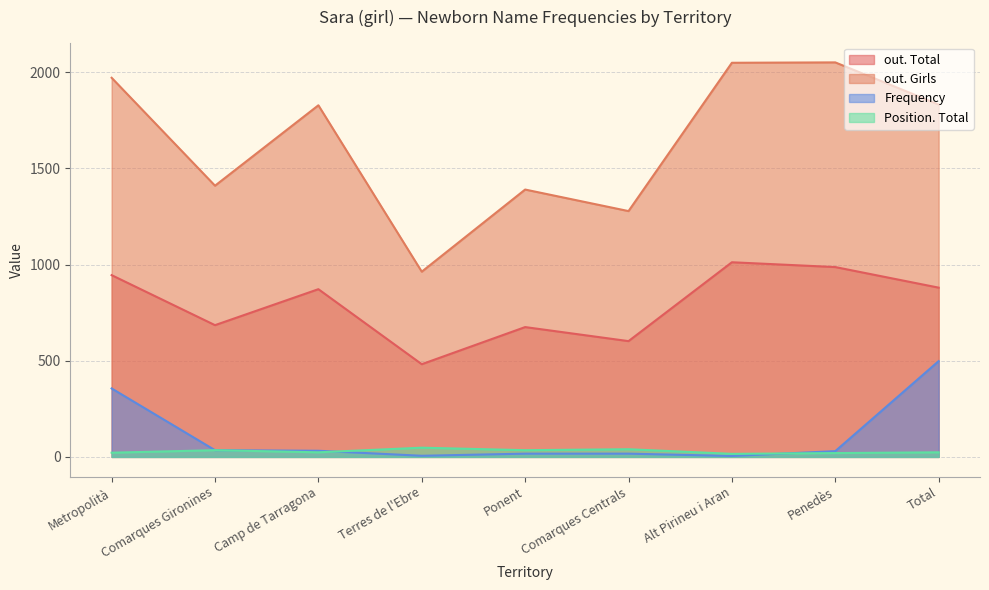

True or false: out. Total has more than 1 interior local peaks.

True